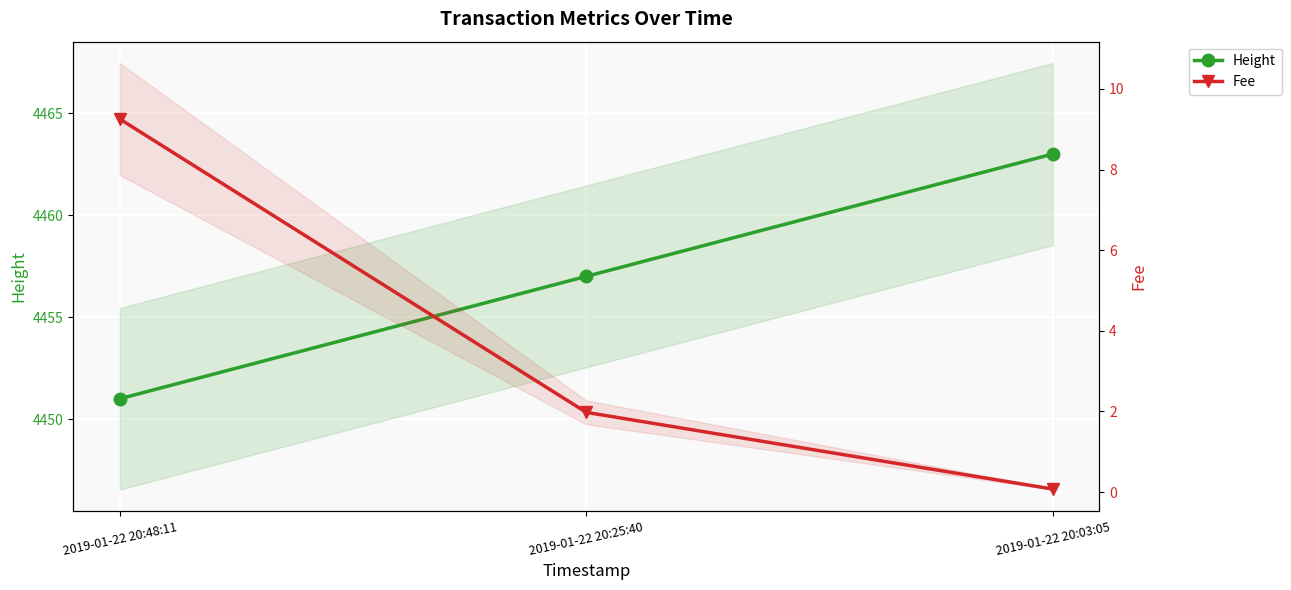

Where does the Fee series first go above 1?

2019-01-22 20:48:11